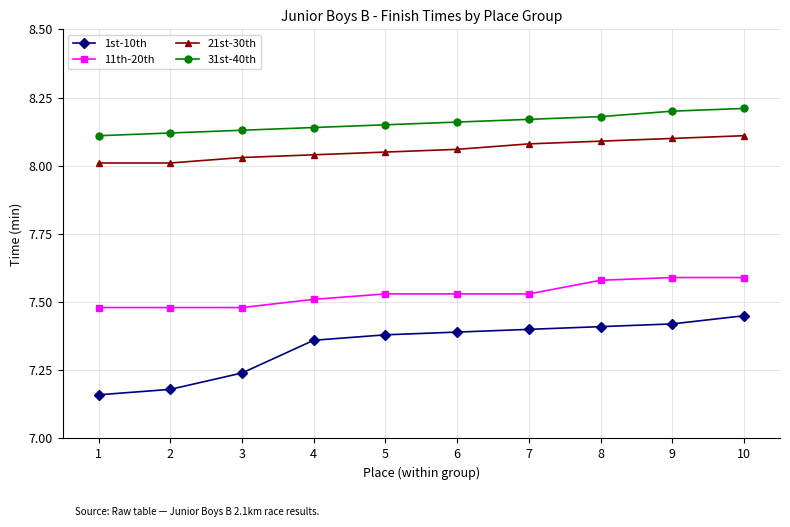

True or false: 11th-20th has a value of 4.5 at 6.

False